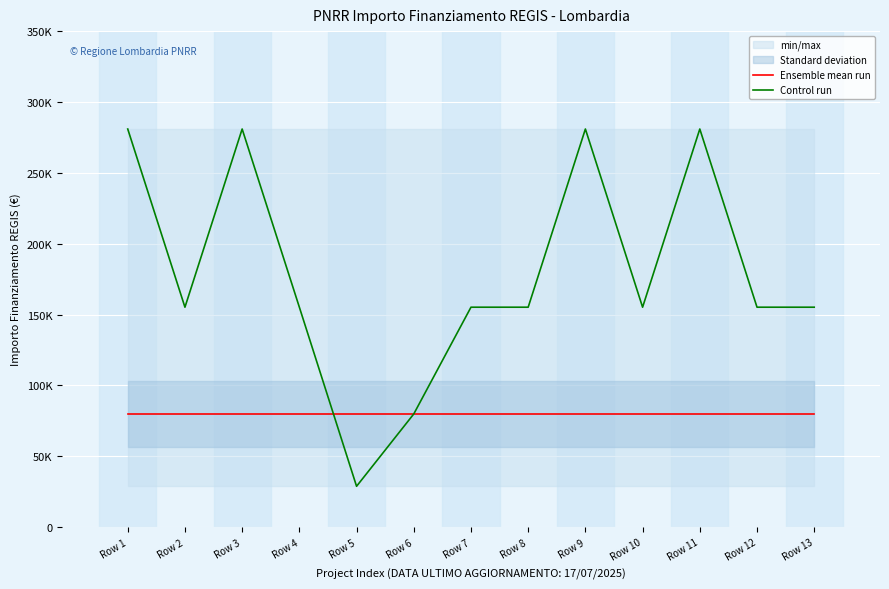

Is it true that Ensemble mean run equals 26191 at Row 5?

False